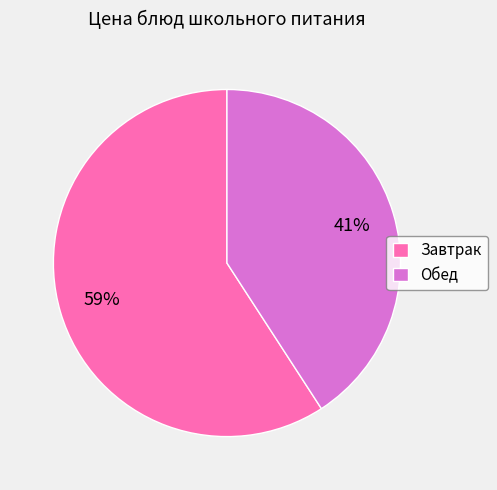

To the nearest percent, what is the combined percentage of Обед and Завтрак?

100%